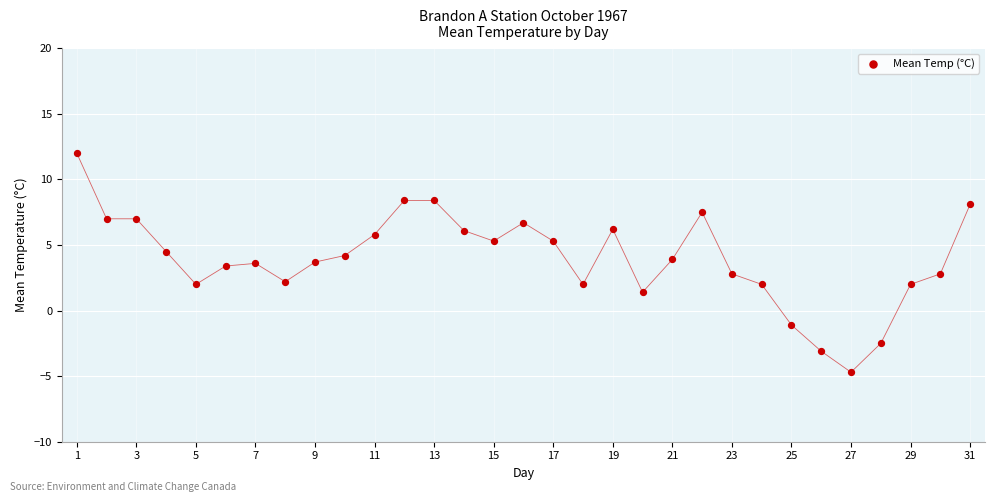

What is the range of Y values (max minus min)?

16.7